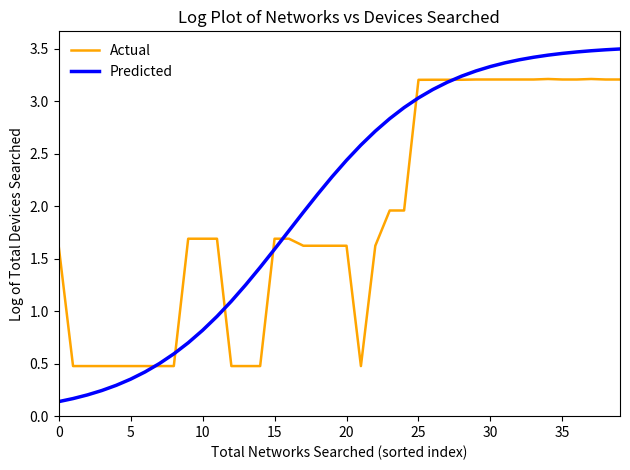

Which series has the widest spread of values?

Predicted